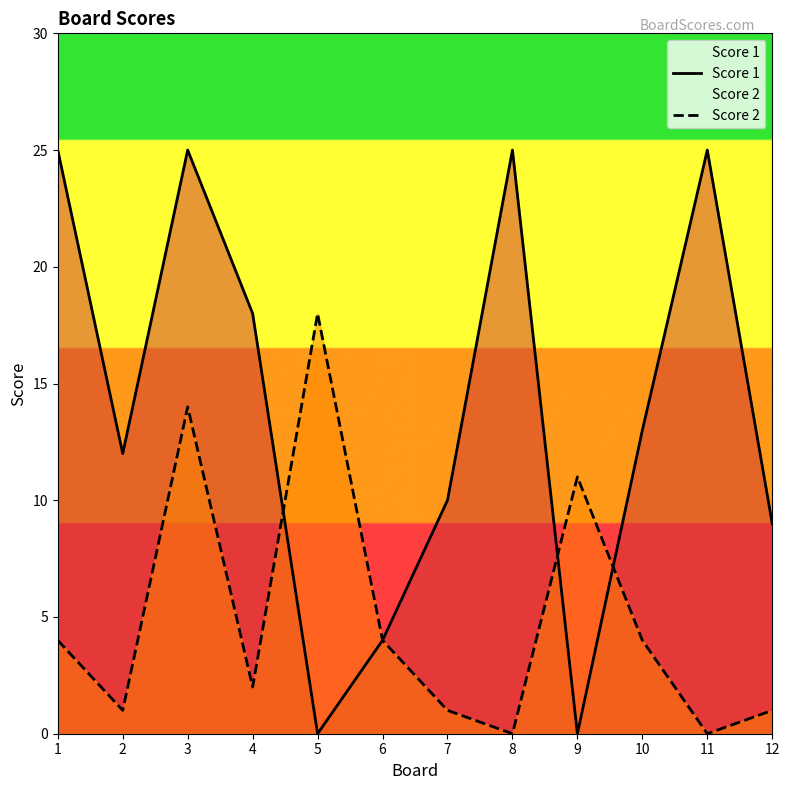

True or false: Score 2 has a value of 30 at 5.

False